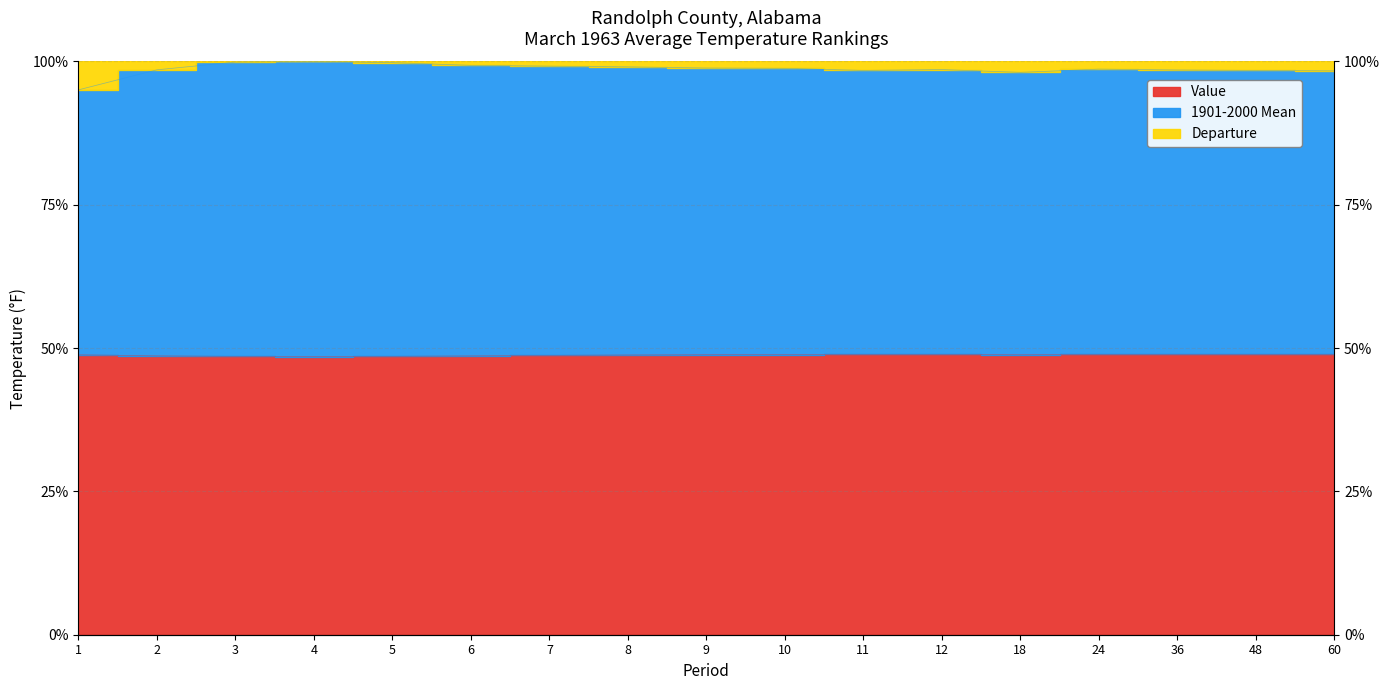

The value of Value at 8 is 48.8. True or false?

True